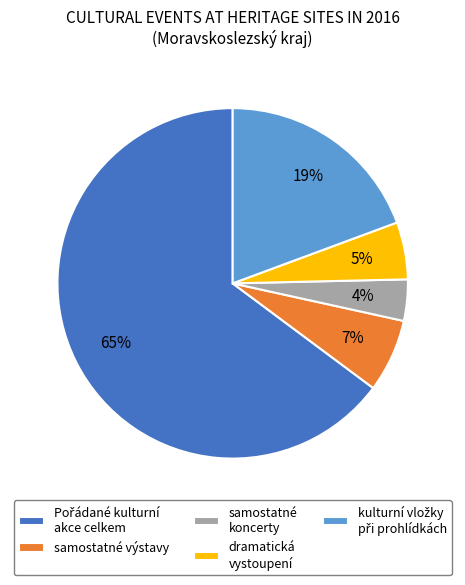

Count the number of slices in the pie.

5